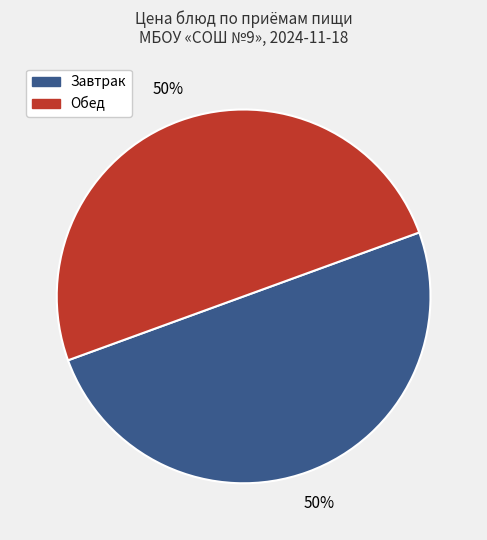

How many segments does this pie chart have?

2